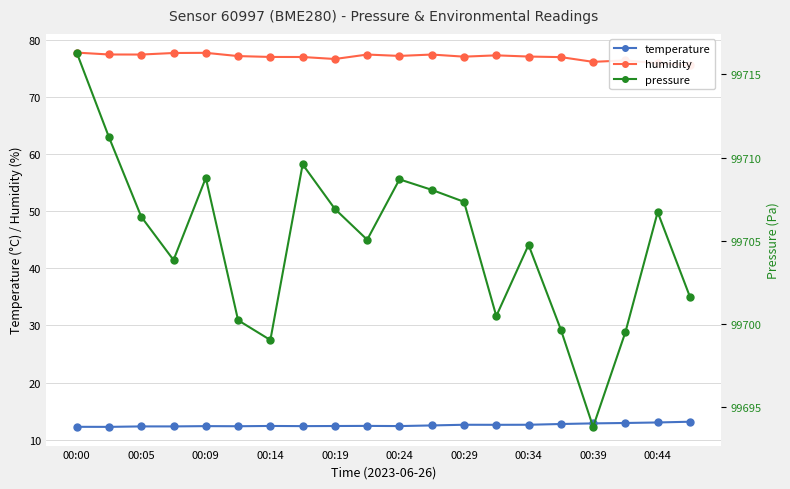

Reading right to left, transcribe all the data shown in this chart.

temperature: 13.2	13.0	12.9	12.9	12.8	12.6	12.6	12.6	12.5	12.4	12.4	12.4	12.4	12.4	12.4	12.4	12.3	12.3	12.2	12.3
humidity: 75.6	75.9	76.4	76.1	76.9	77.0	77.2	77.0	77.4	77.2	77.4	76.6	77.0	77.0	77.1	77.7	77.7	77.4	77.4	77.7
pressure: 99701.6	99706.7	99699.5	99693.8	99699.7	99704.8	99700.5	99707.3	99708.1	99708.7	99705.1	99706.9	99709.6	99699.0	99700.2	99708.8	99703.8	99706.4	99711.2	99716.3